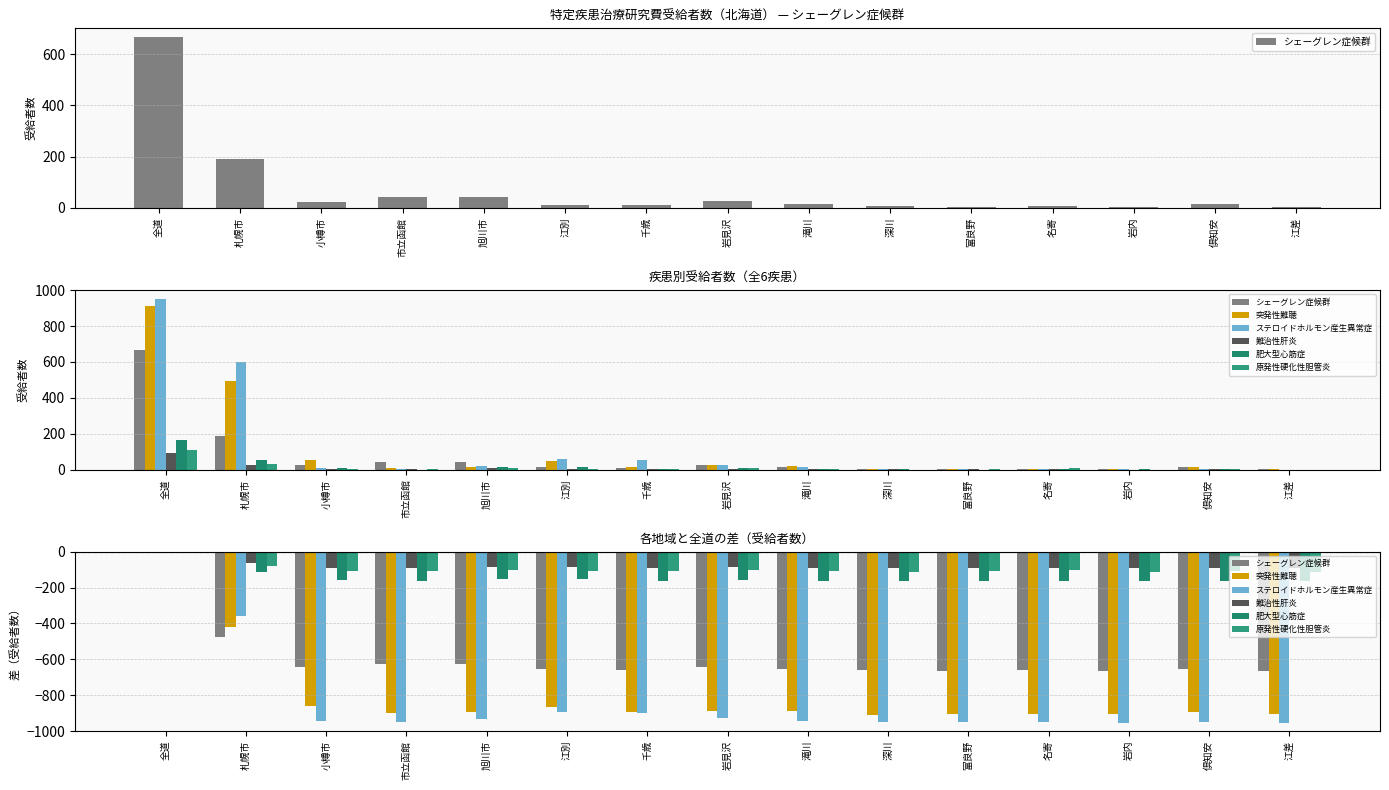

At which label does ステロイドホルモン産生異常症 first exceed -942?

全道